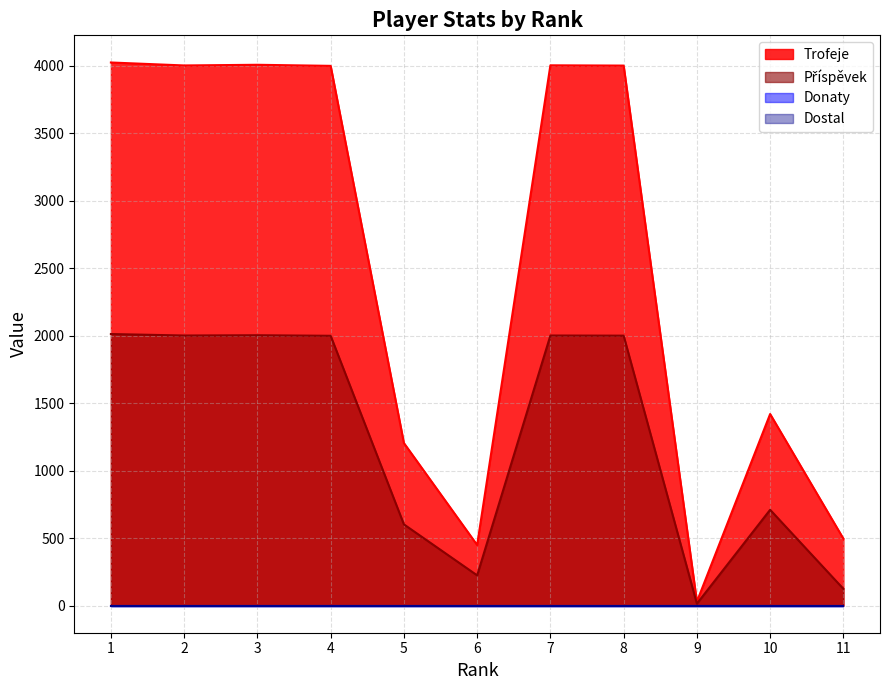

What is the difference between the Příspěvek values at 4 and 8?

1